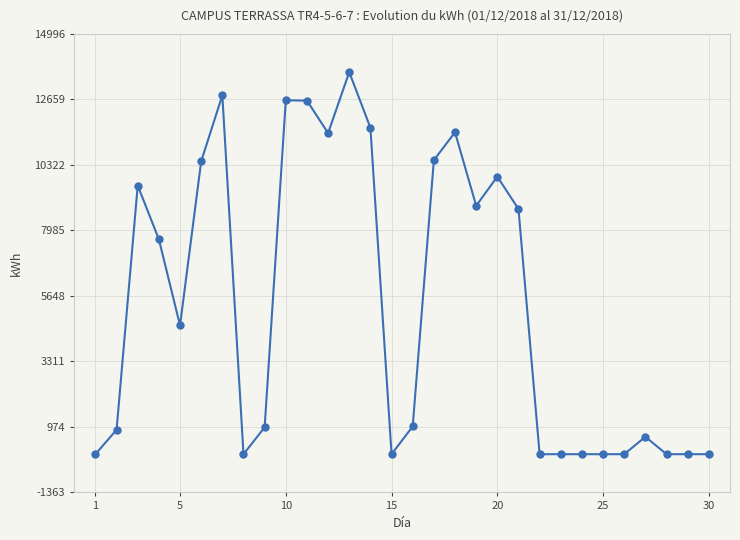

What is the difference between the maximum and second lowest values?

13632.9